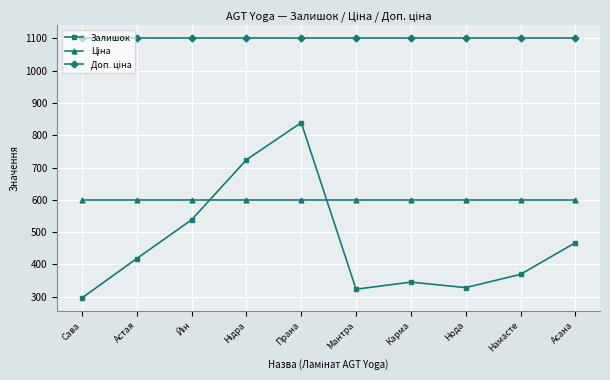

What is the label of the 9th point from the left?

Намасте